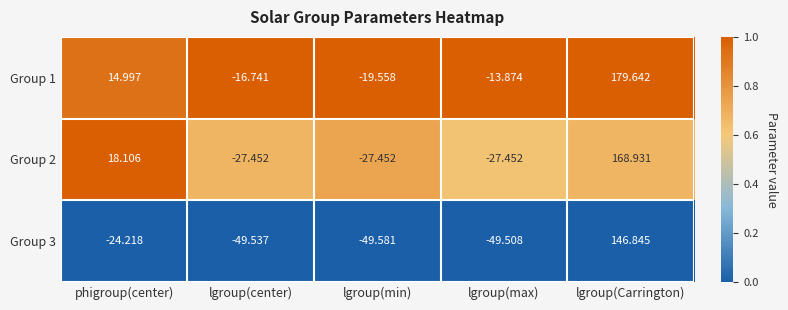

Which series has the widest spread of values?

Group 1